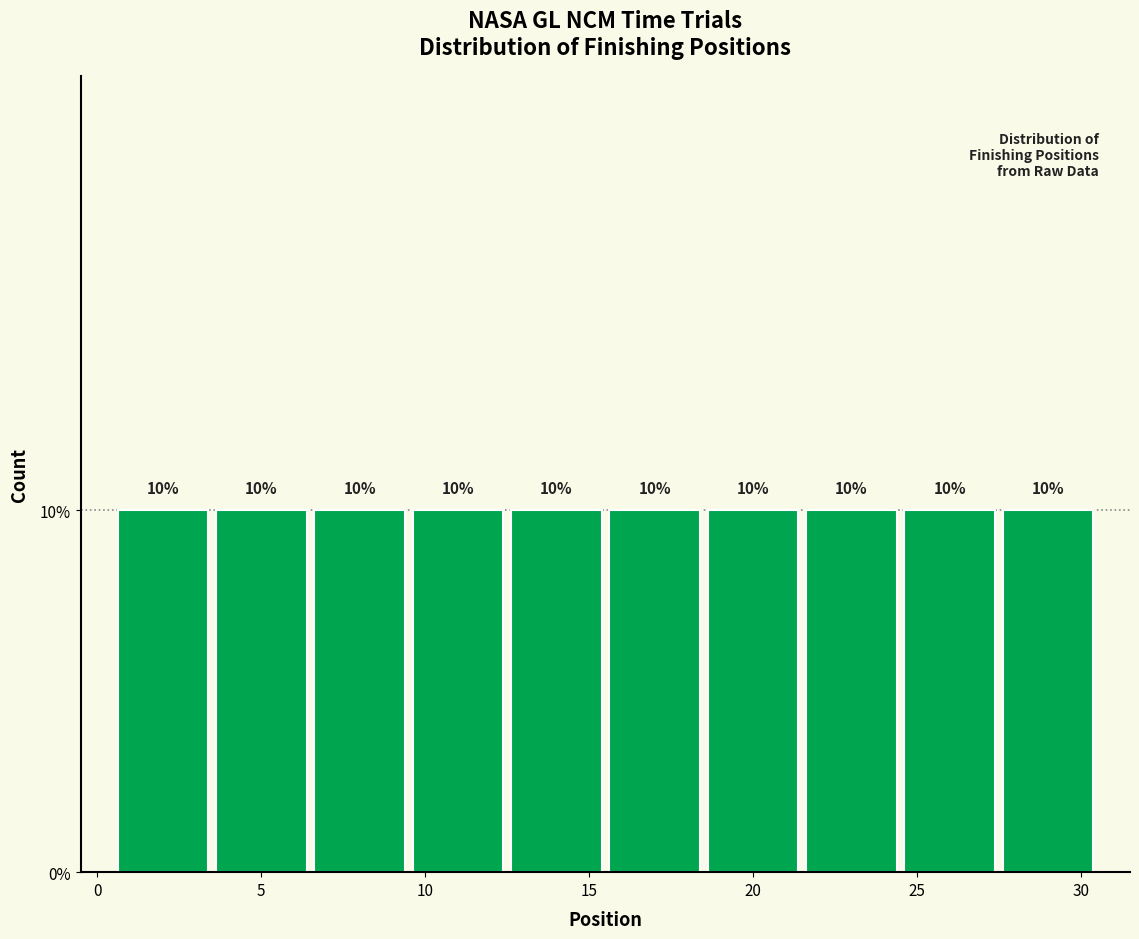

Reading left to right, transcribe this chart: for each bar, give the range it covers on the x-axis and its height.

0.5 to 3.5: 10
3.5 to 6.5: 10
6.5 to 9.5: 10
9.5 to 12.5: 10
12.5 to 15.5: 10
15.5 to 18.5: 10
18.5 to 21.5: 10
21.5 to 24.5: 10
24.5 to 27.5: 10
27.5 to 30.5: 10